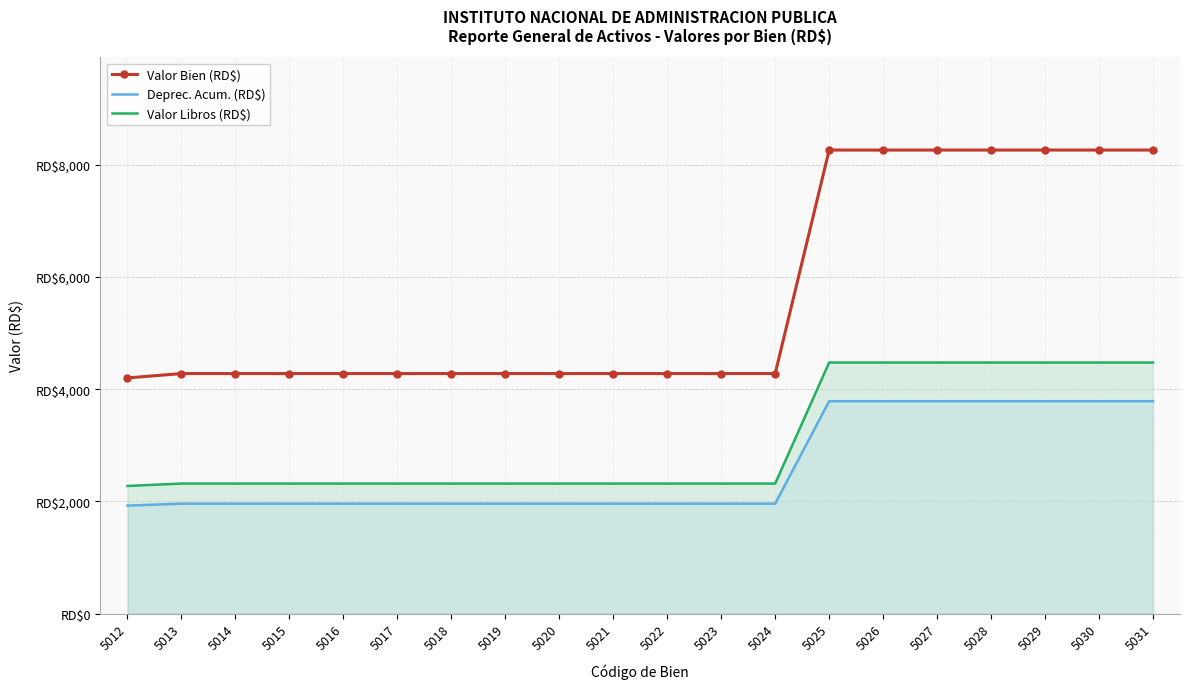

True or false: Valor Bien (RD$) and Valor Libros (RD$) cross at least once.

False